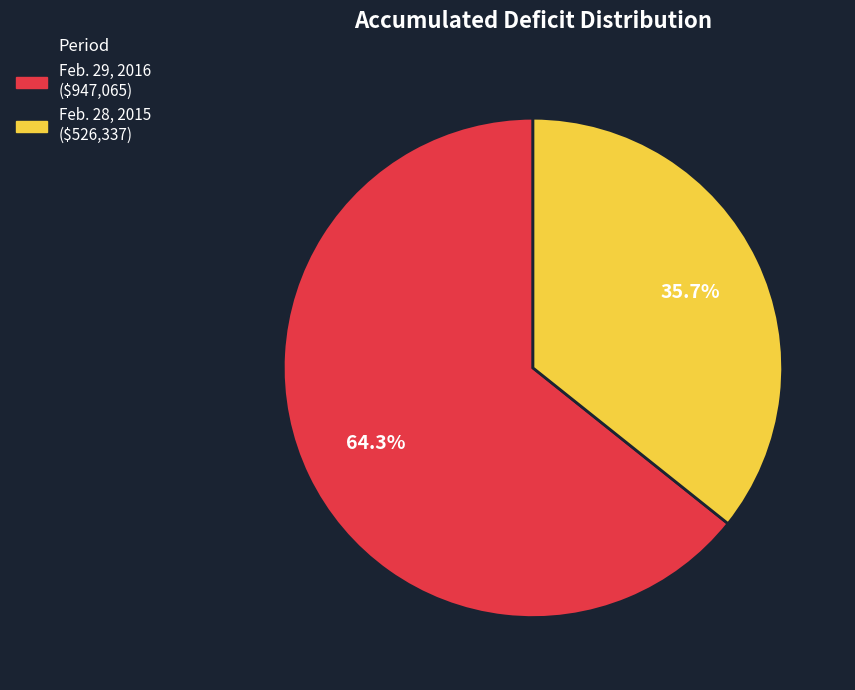

Which has a higher value, Feb. 29, 2016 or Feb. 28, 2015?

Feb. 29, 2016